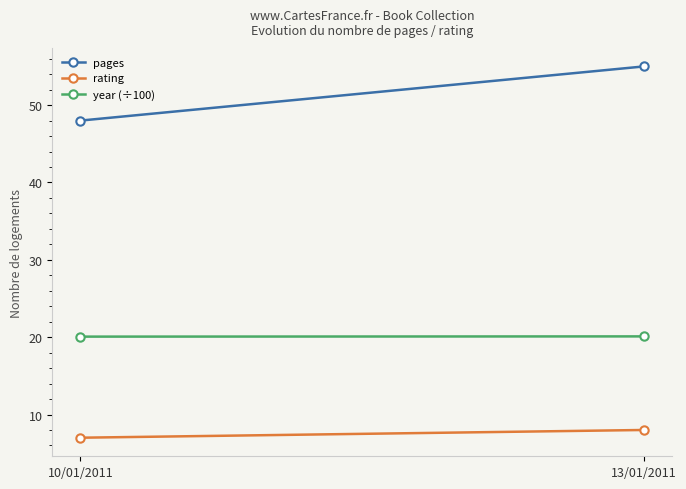

How many lines are shown in the chart?

3